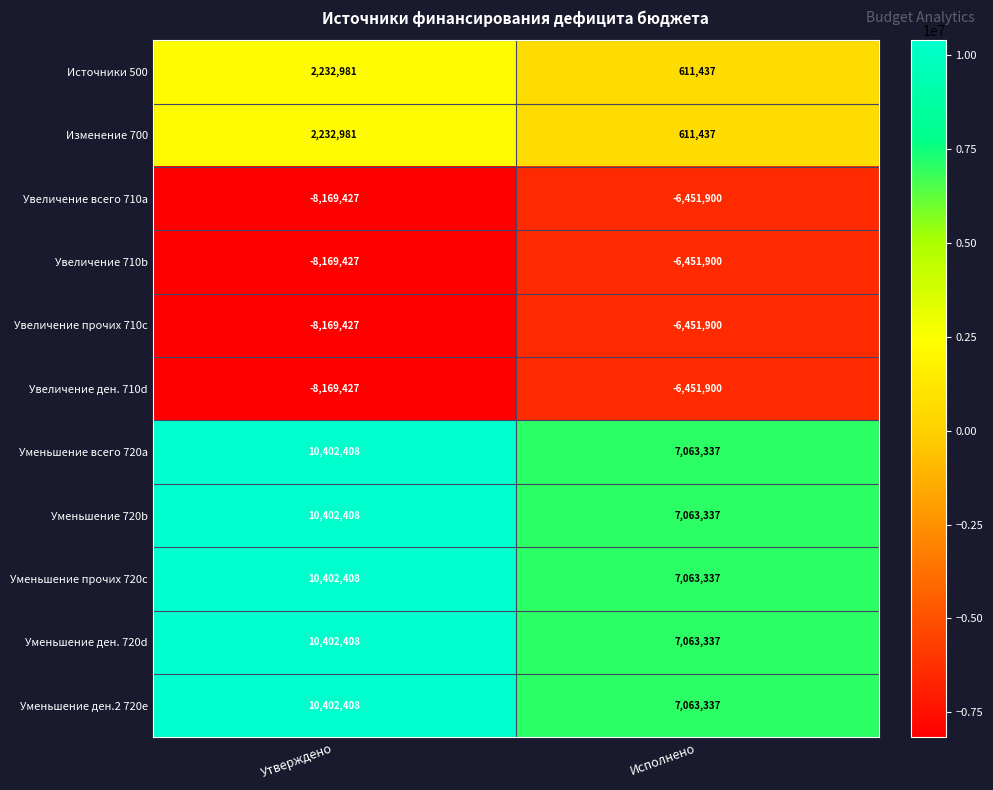

Which category has the highest value across all series?

Утверждено